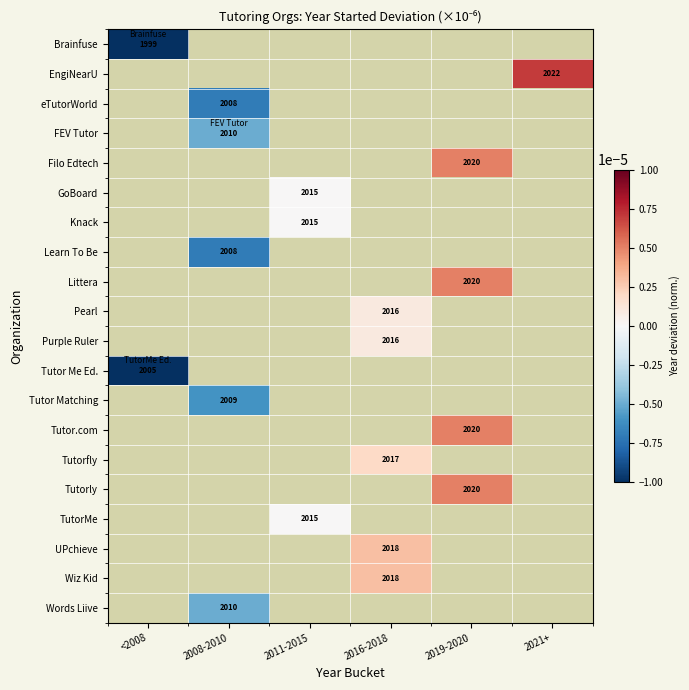

Rank the categories by UPchieve value from lowest to highest.

<2008, 2008-2010, 2011-2015, 2016-2018, 2019-2020, 2021+